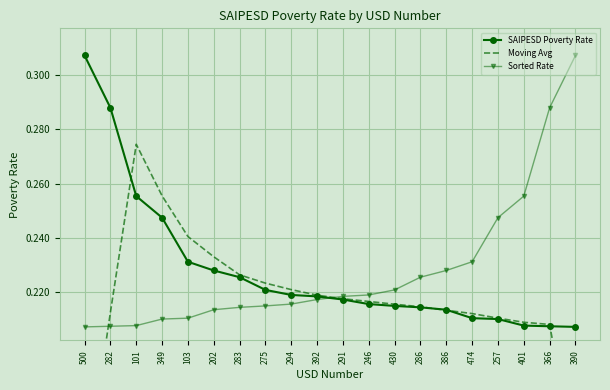

List the labels in order of SAIPESD Poverty Rate value, smallest first.

390, 366, 401, 257, 474, 386, 286, 430, 246, 291, 392, 294, 275, 283, 202, 103, 349, 101, 282, 500